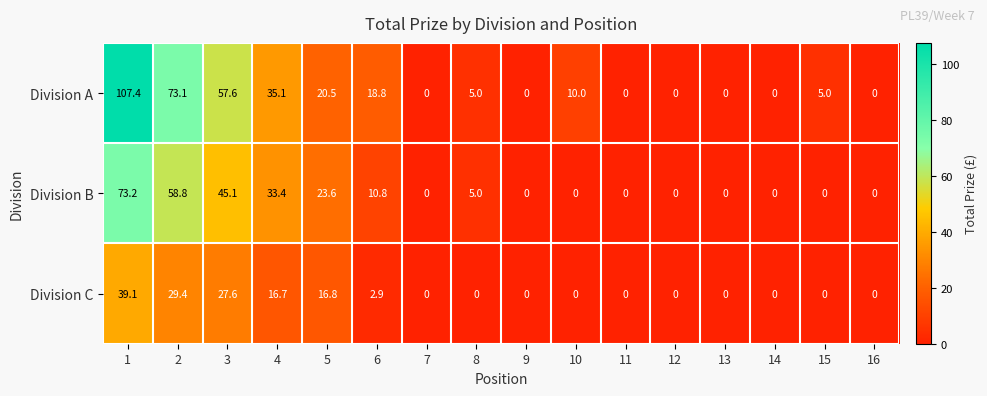

How many values in Division A are above zero?

9